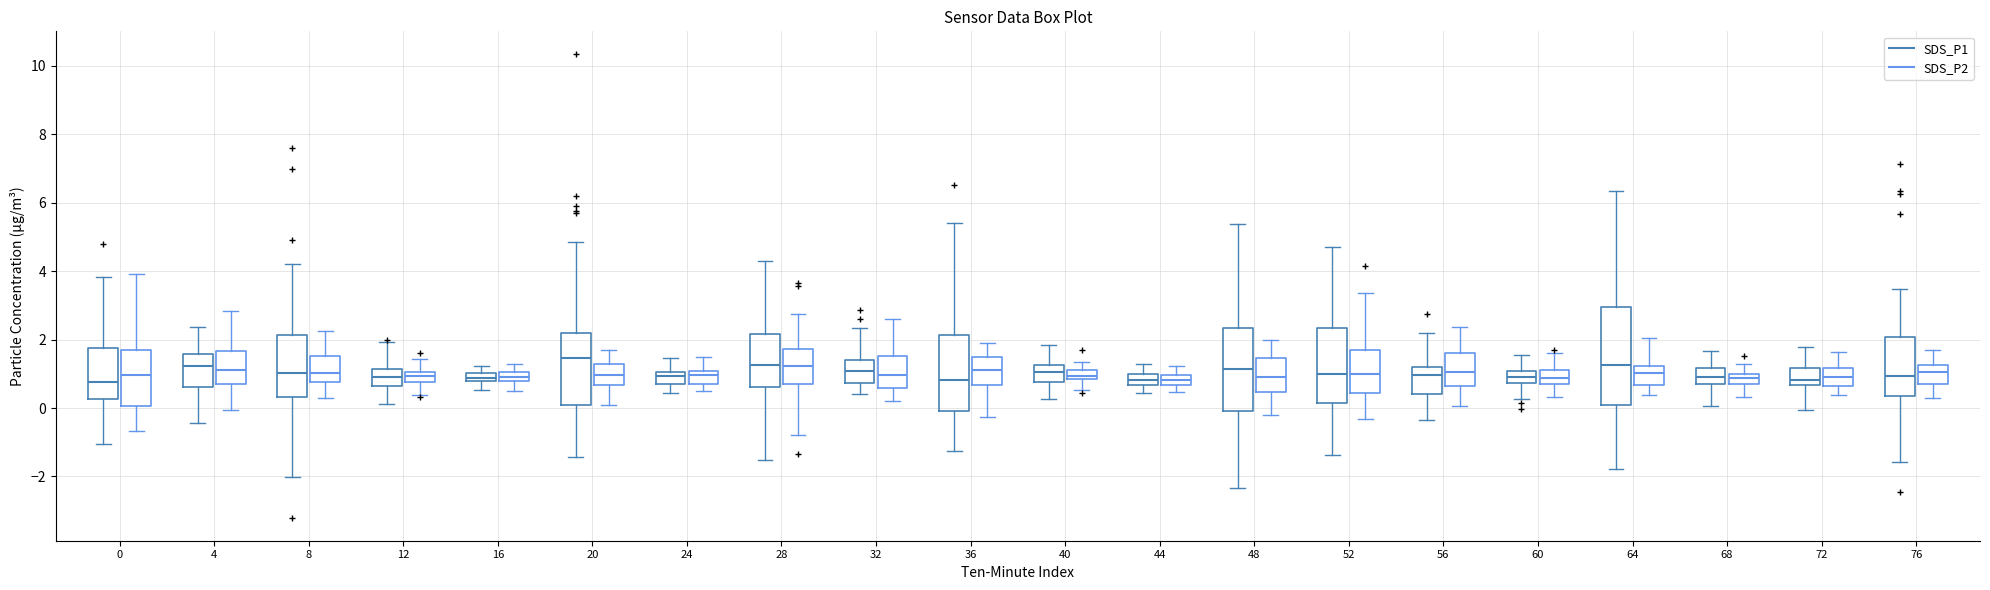

Which box is the tallest, from its lower edge to its upper edge?

64 (SDS_P1)